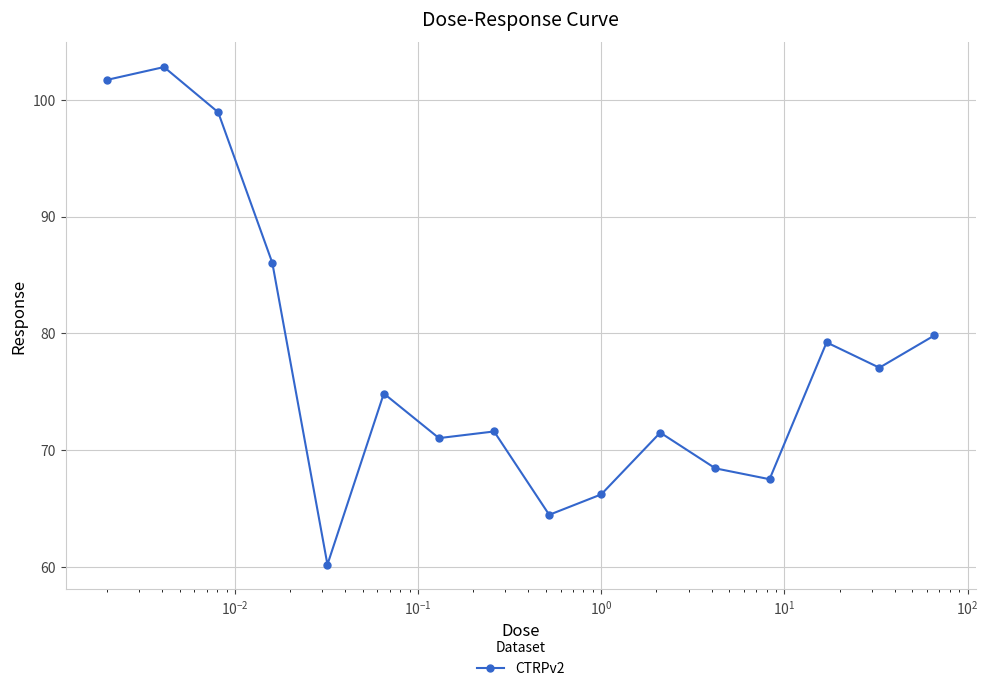

What is the difference between the maximum and minimum values?

42.6